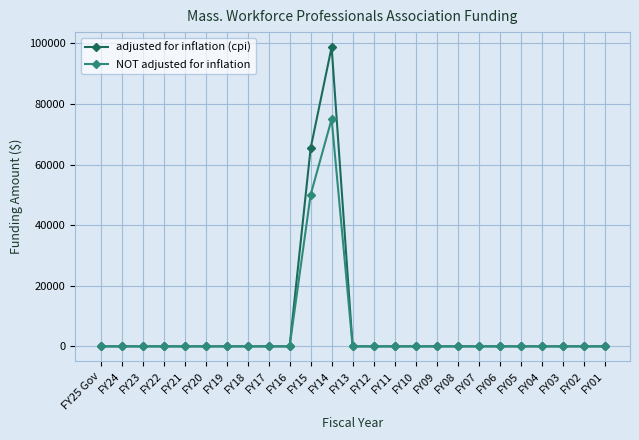

What is the maximum value shown in the chart?

98749